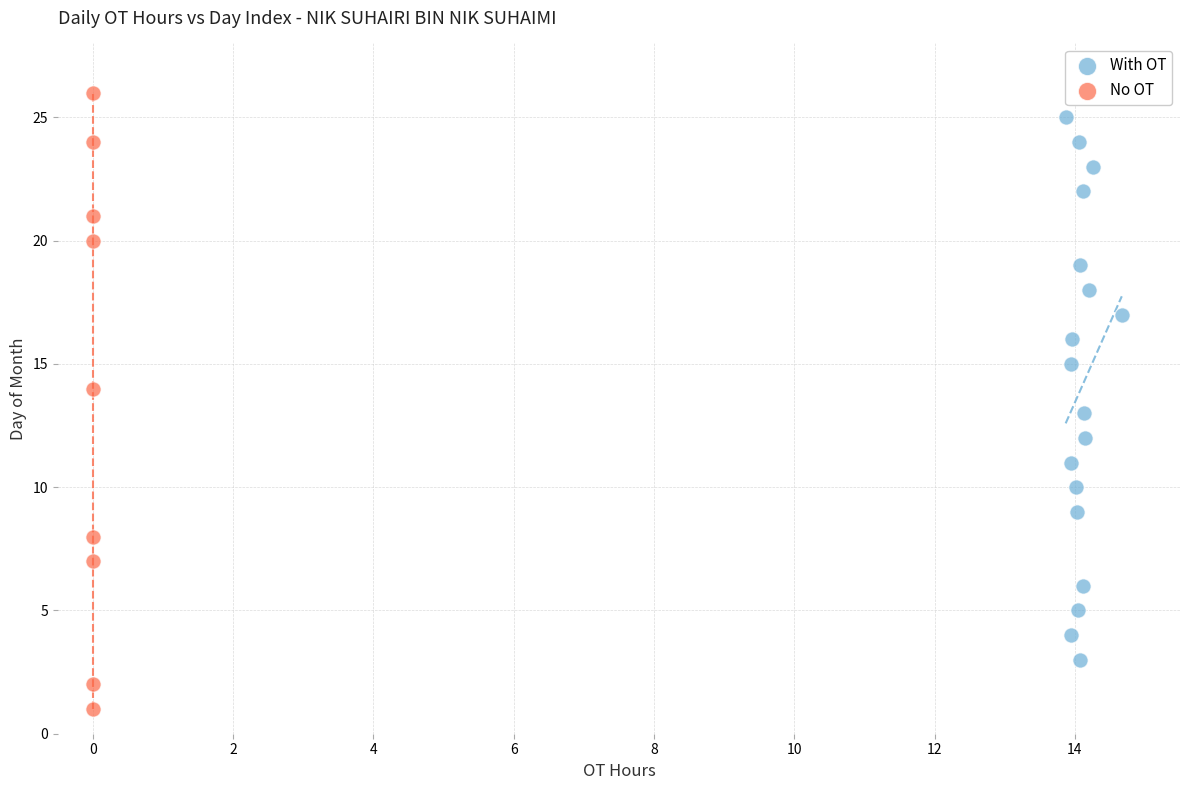

What are all the series names shown in the legend?

With OT, No OT